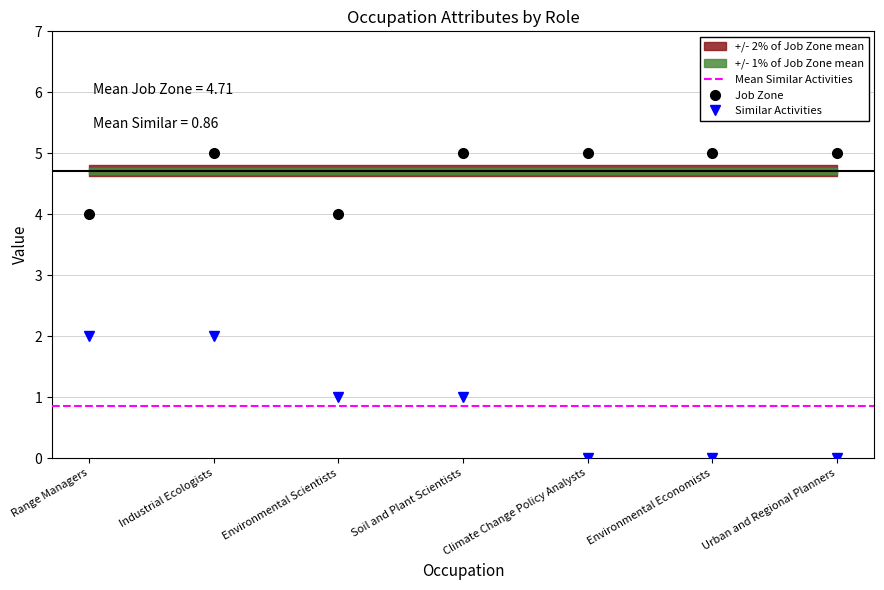

True or false: Job Zone and Similar Activities cross at least once.

False